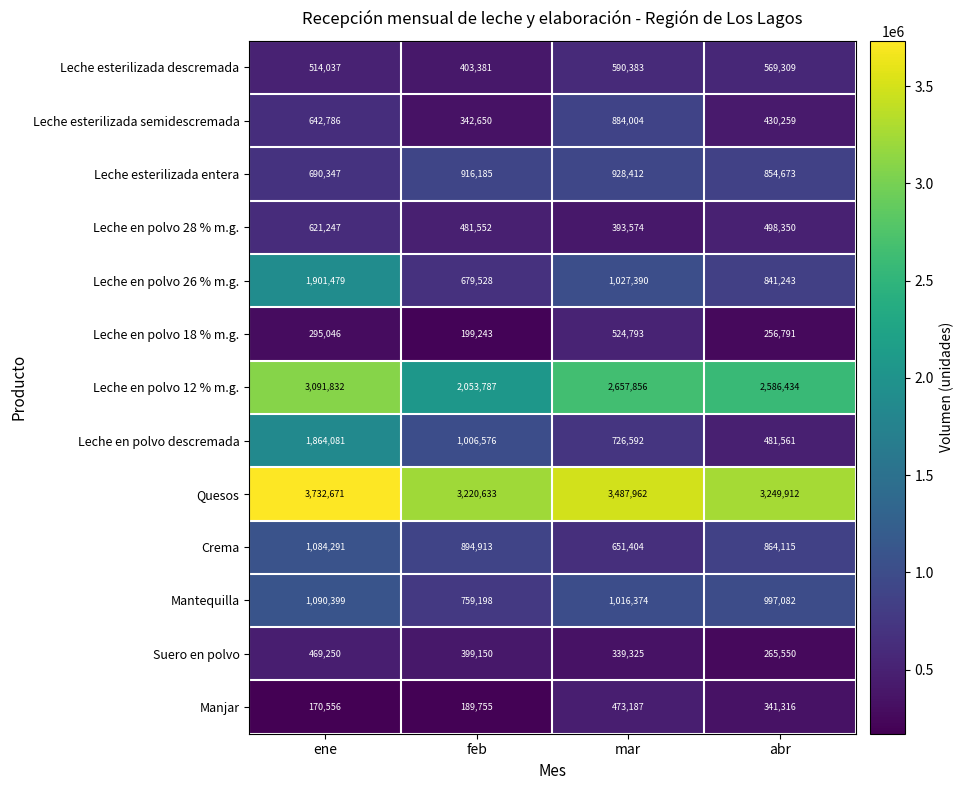

At which category is the sum across all series the highest?

ene